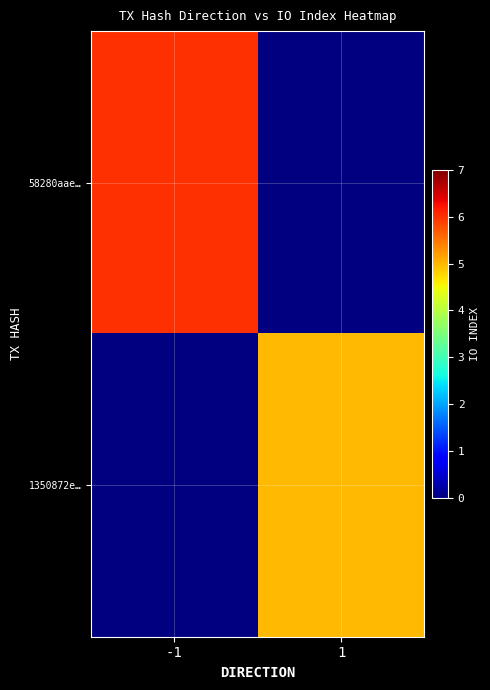

What value does the 58280aae… series have at -1?

6.0